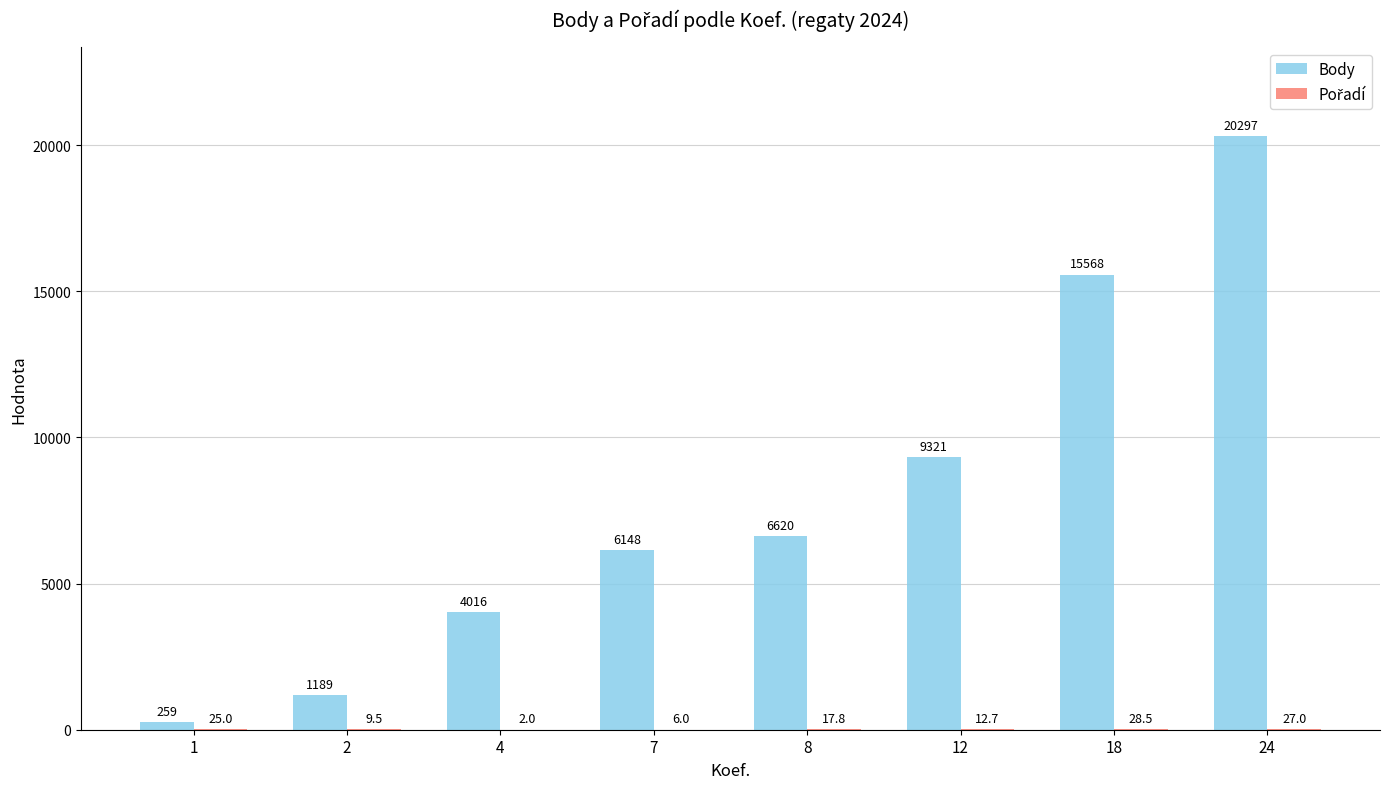

At which label is Body closest to 10278?

12